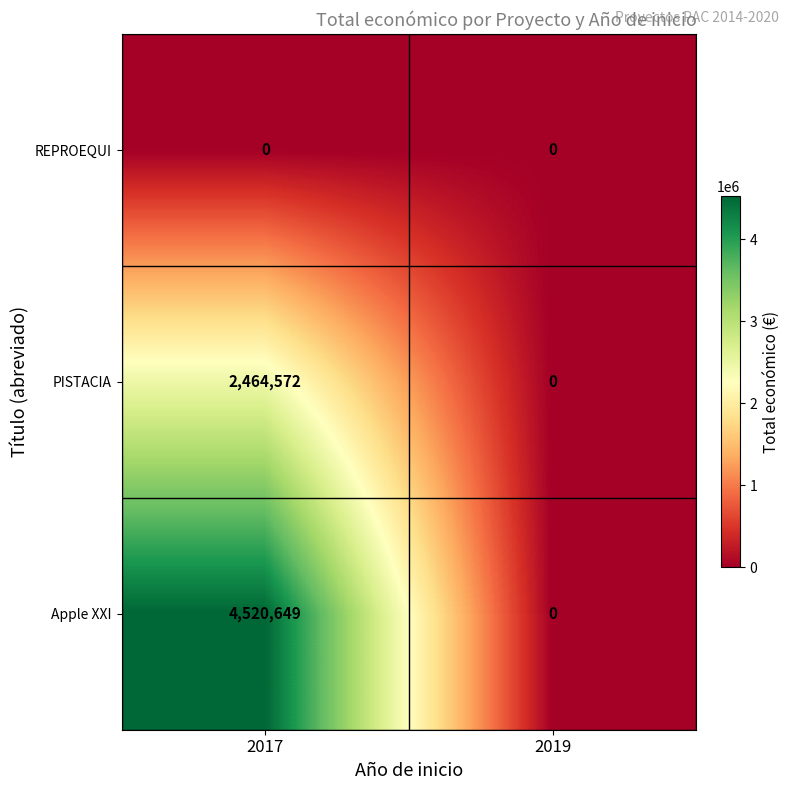

List the series in order of their peak value, highest first.

Apple XXI, PISTACIA, REPROEQUI